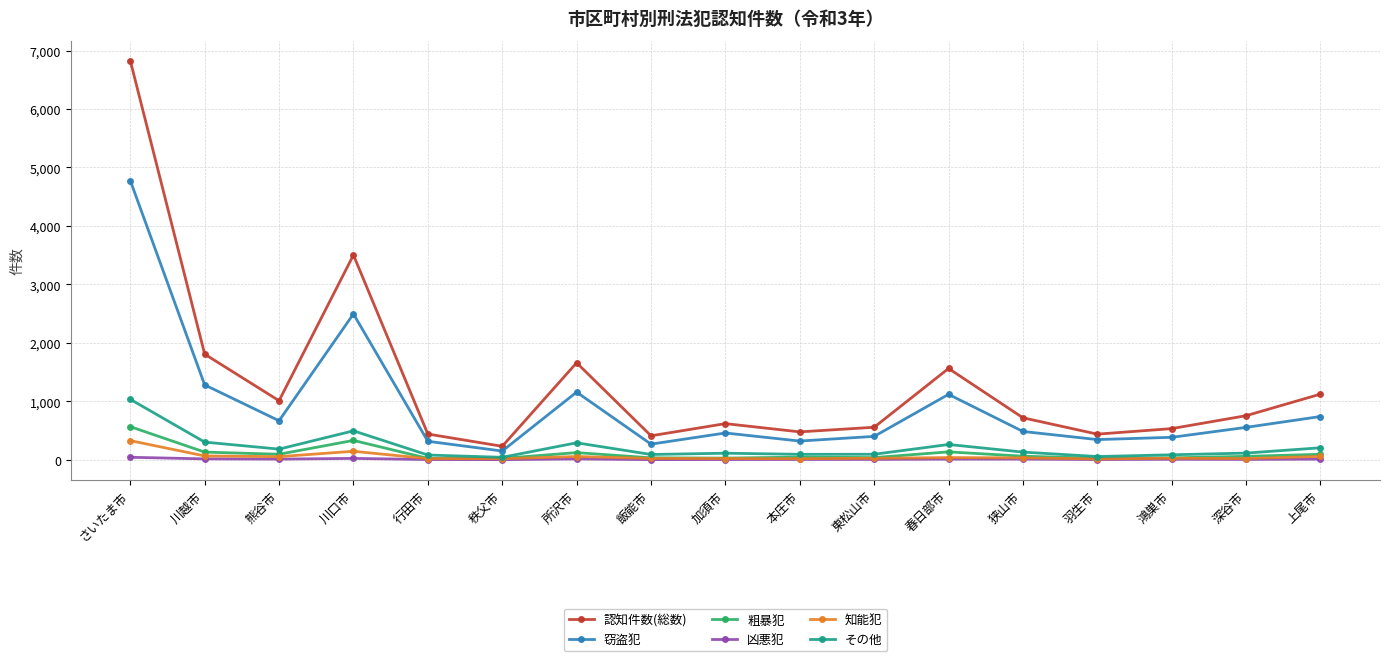

How many lines are shown in the chart?

6